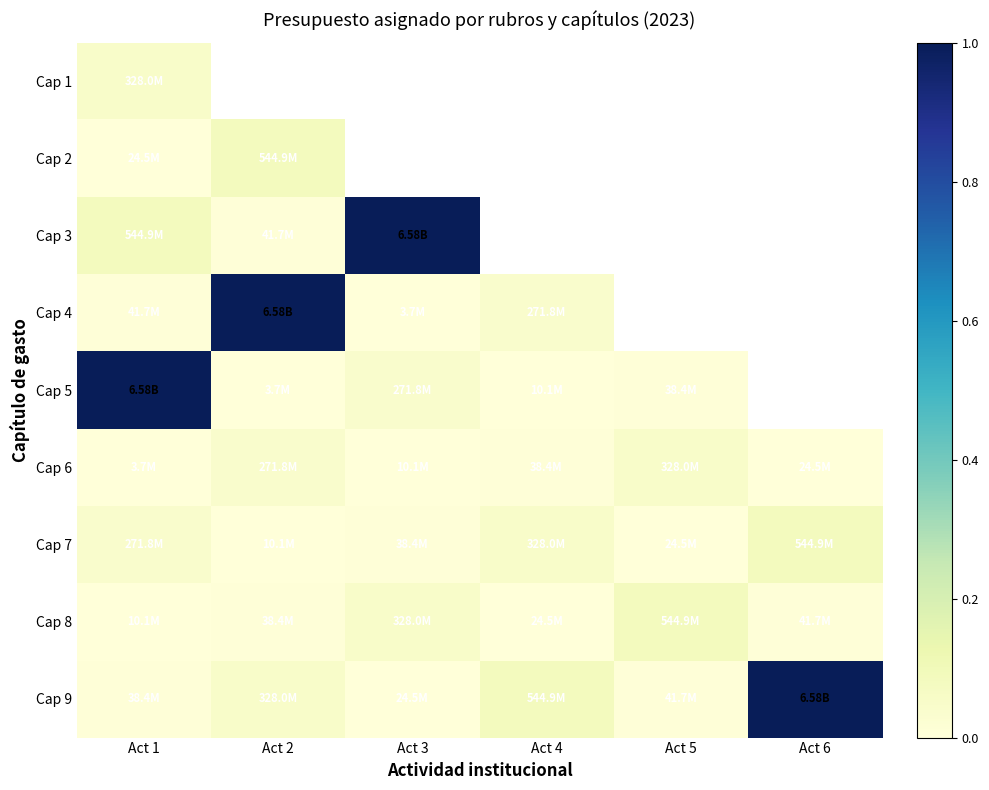

The Cap 5 series shows 0.1 at Act 3. True or false?

False